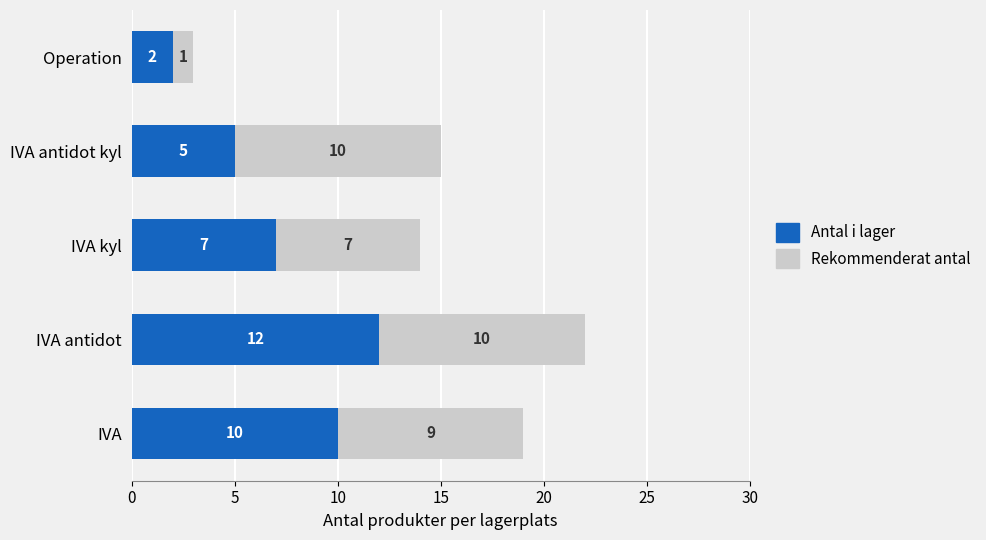

Which category has the highest value in the Antal i lager series?

IVA antidot